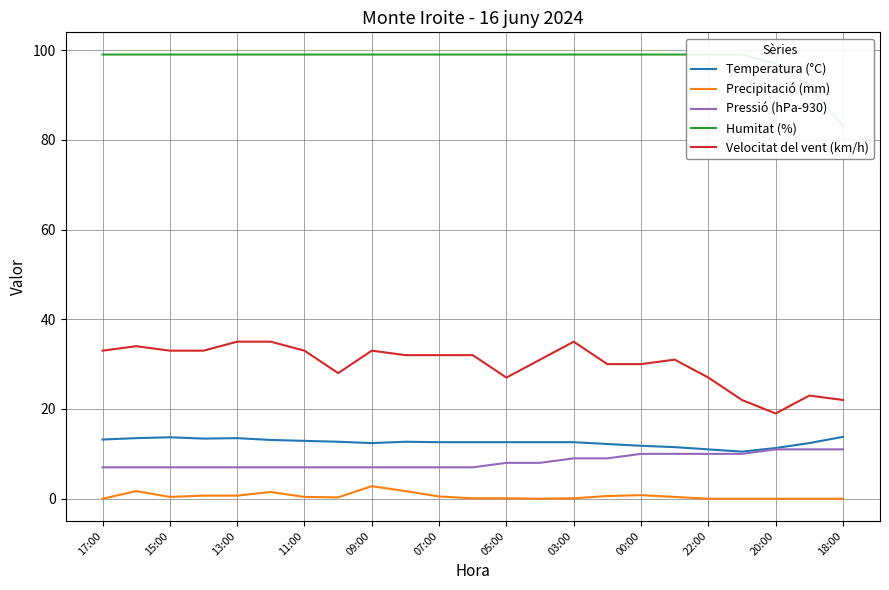

What is the value of the Temperatura (°C) point at the 11th from the left?

12.6